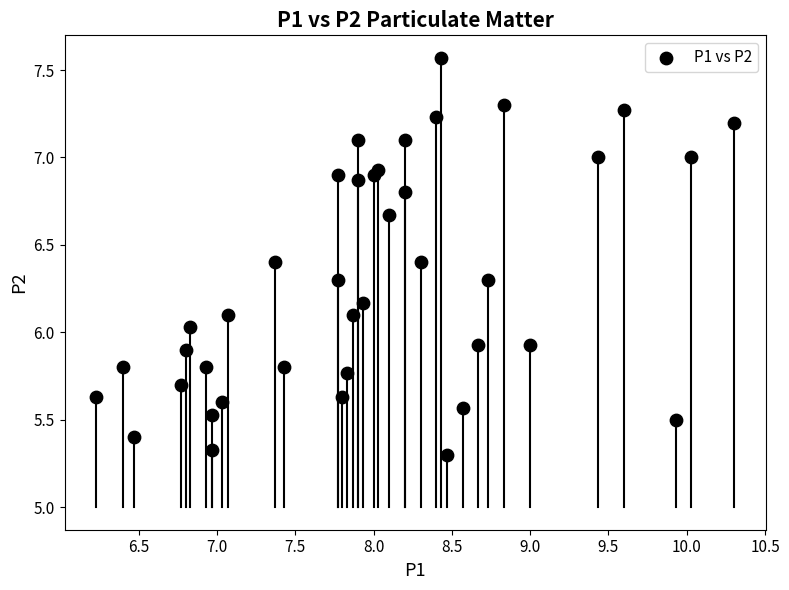

What is the range of Y values (max minus min)?

2.3